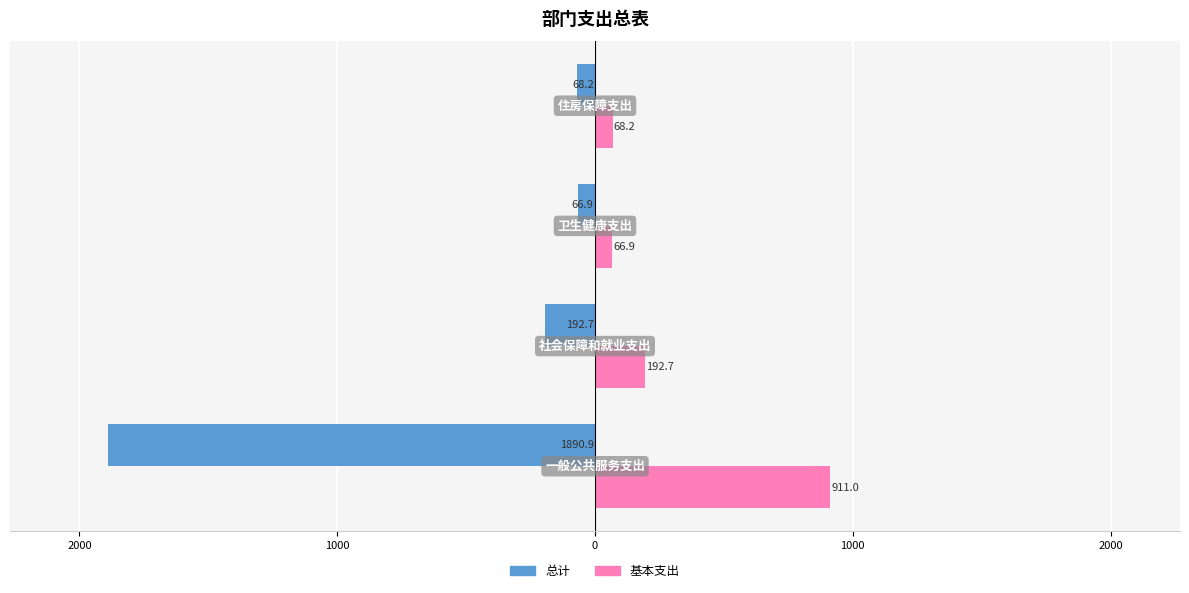

What are all the series names shown in the legend?

总计, 基本支出